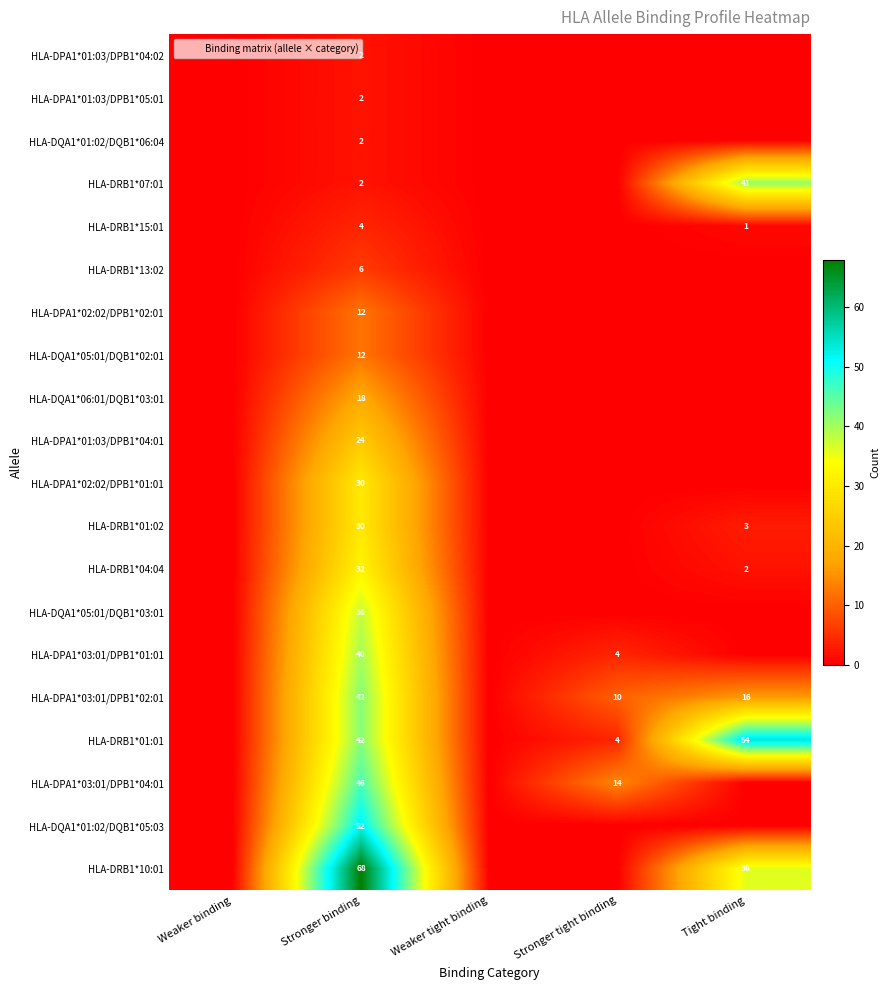

What is the maximum value shown in the chart?

68